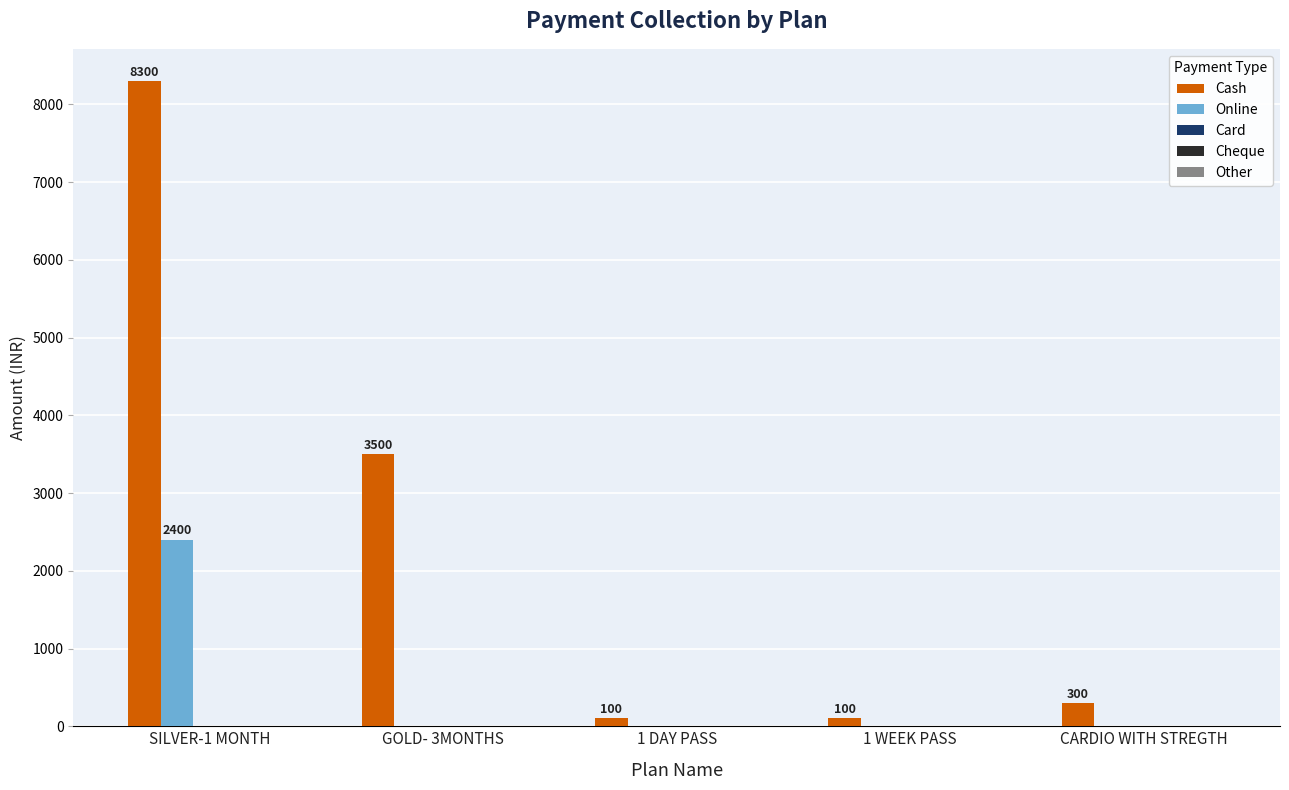

At which label does Cash first exceed 300?

SILVER-1 MONTH